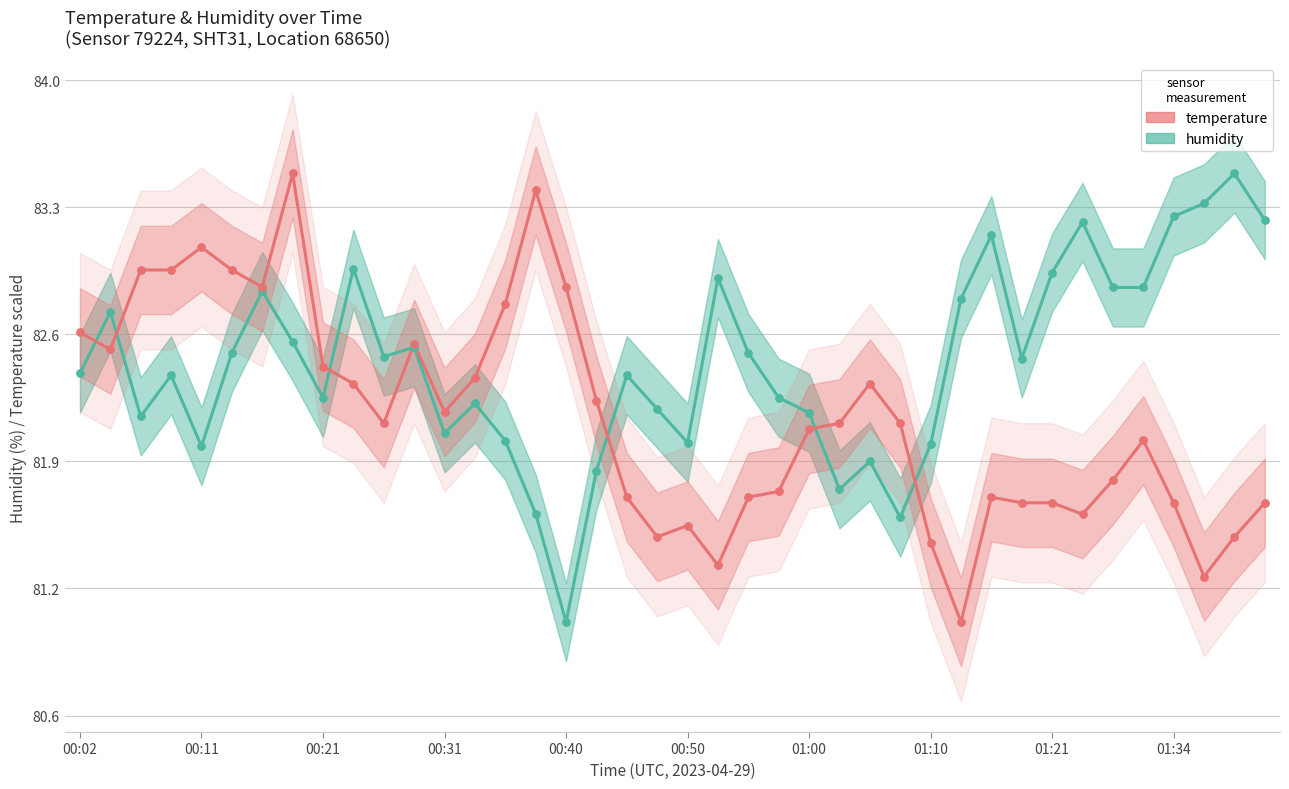

What are all the series names shown in the legend?

humidity, temperature